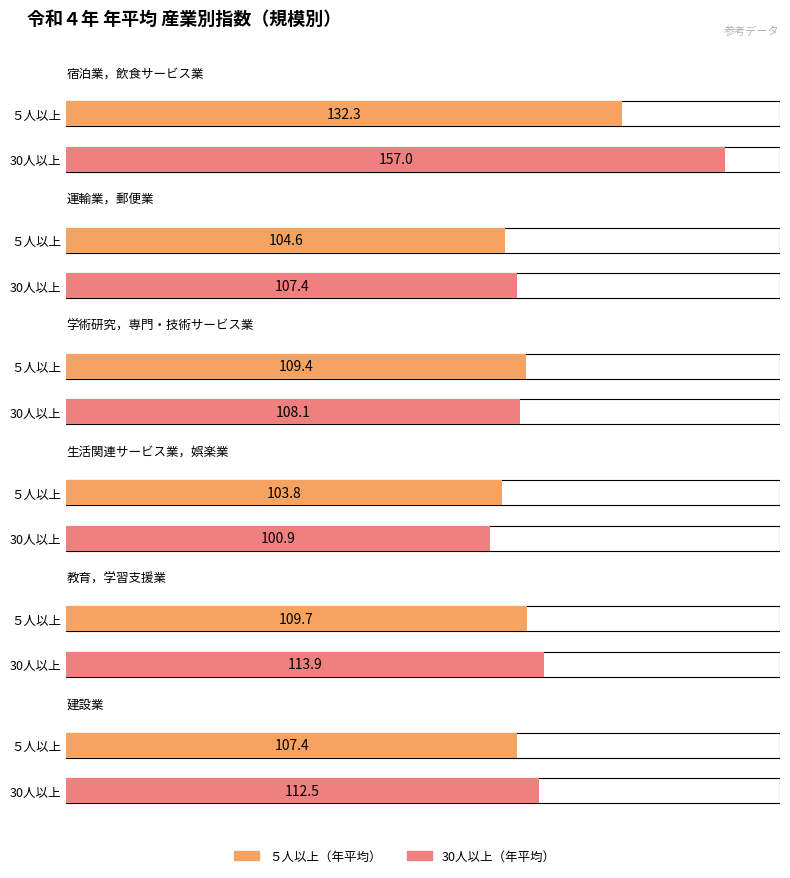

Is the value of 生活関連サービス業，娯楽業 at 30人以上 greater than the value of 学術研究，専門・技術サービス業 at ５人以上?

No